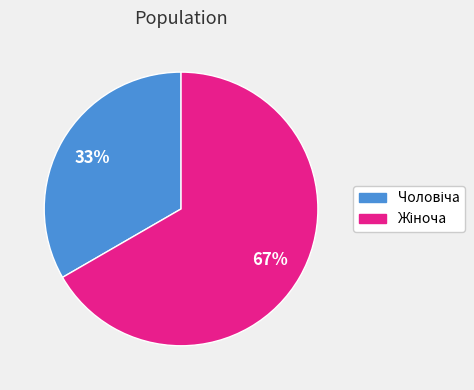

To the nearest percent, what is the average slice percentage?

50%